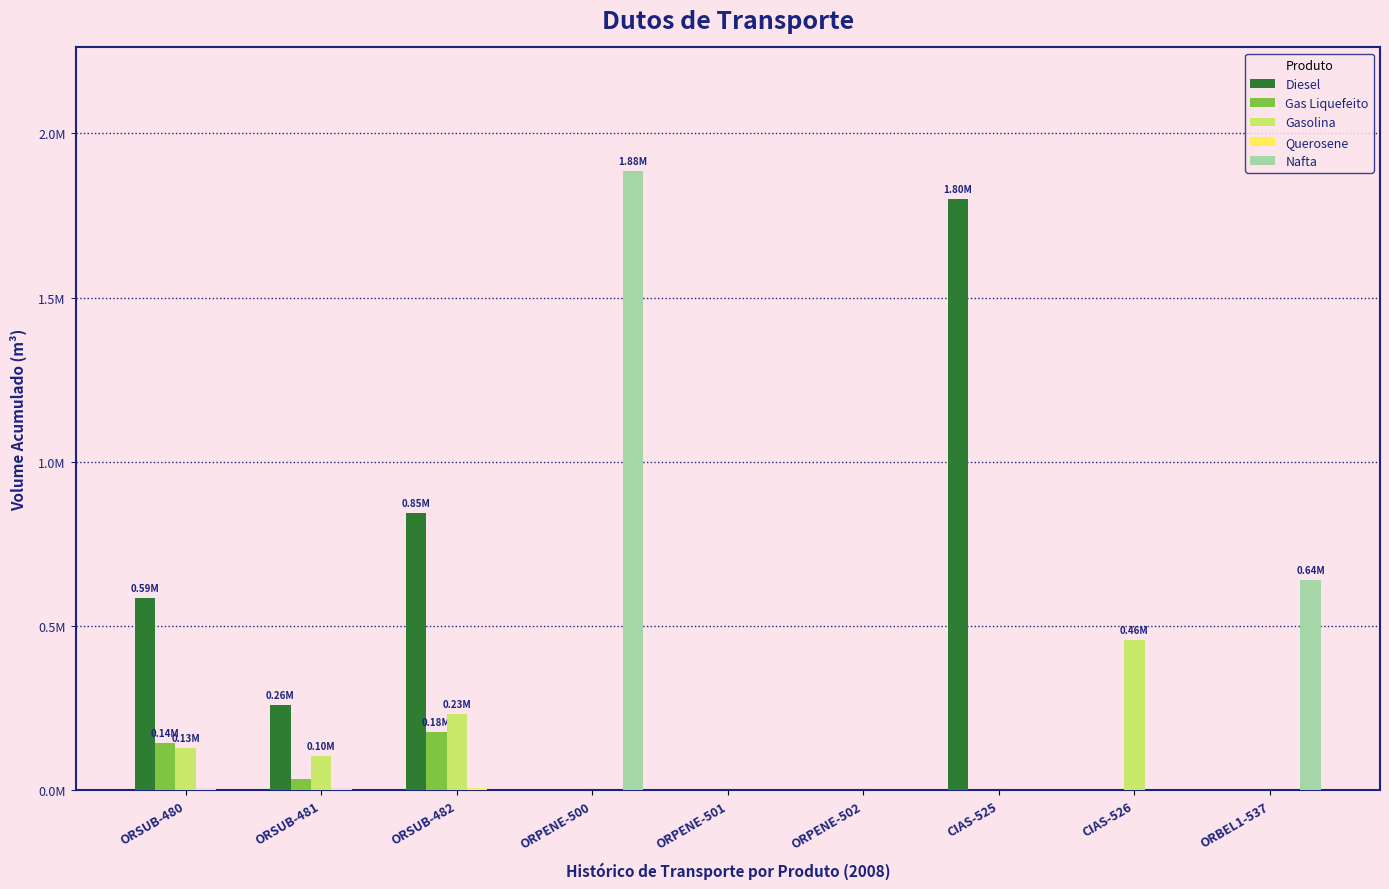

Does the chart contain stacked bars?

No